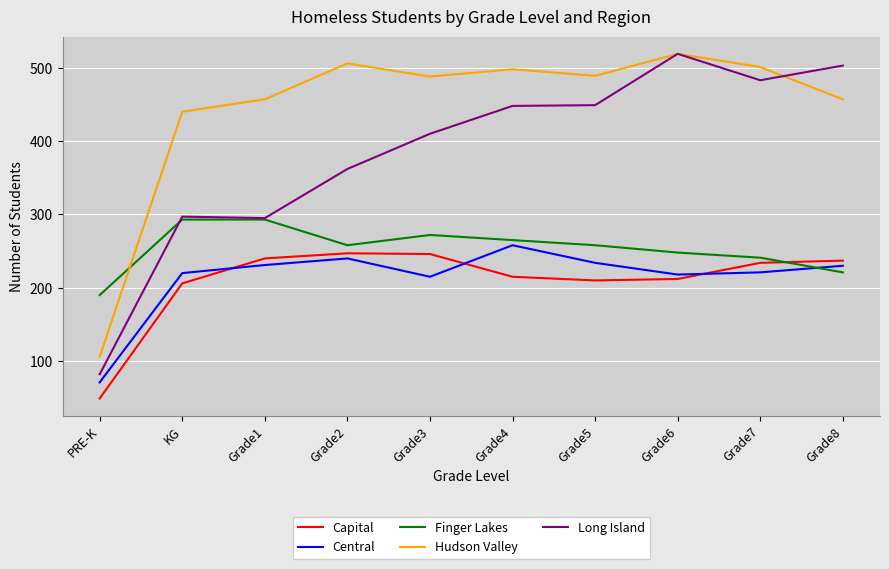

What is the difference between the Long Island values at Grade3 and Grade1?

115